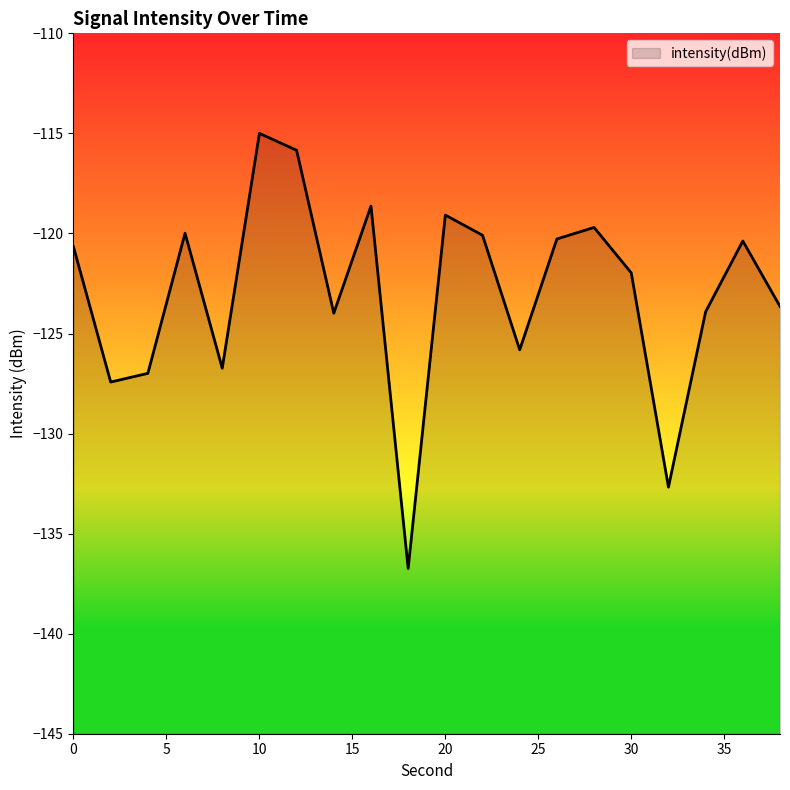

What is the minimum value shown in the chart?

-136.7